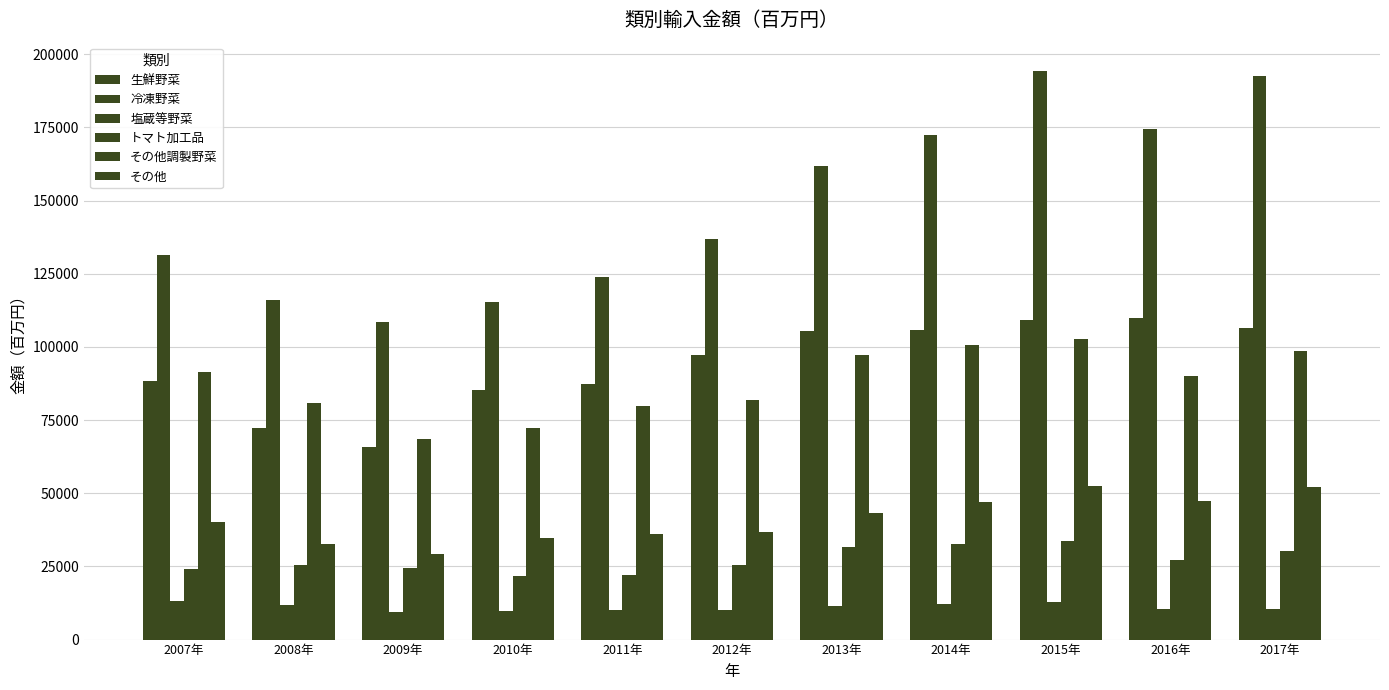

How many series are shown in this chart?

6